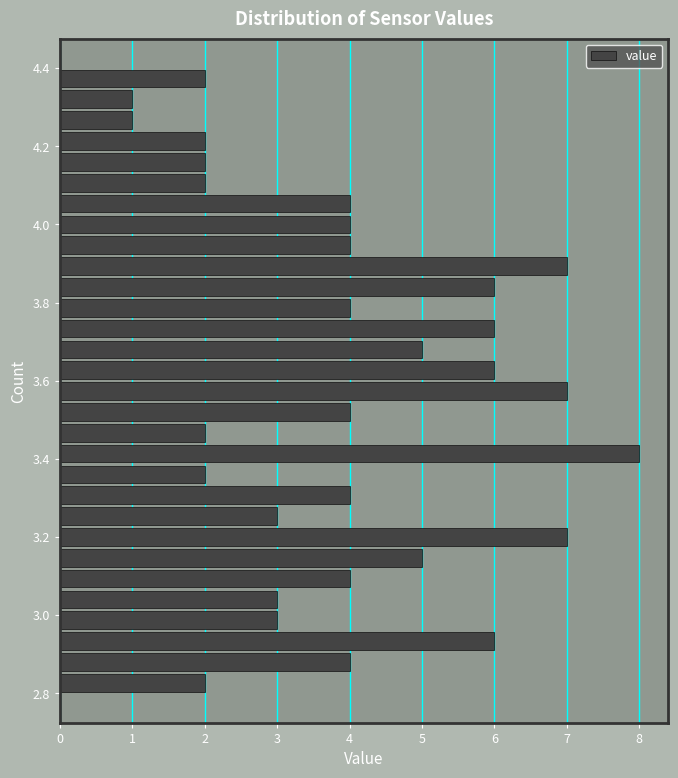

Around what value on the y-axis is the longest bar? Give the approximate position of its centre, as read against the axis.

3.42